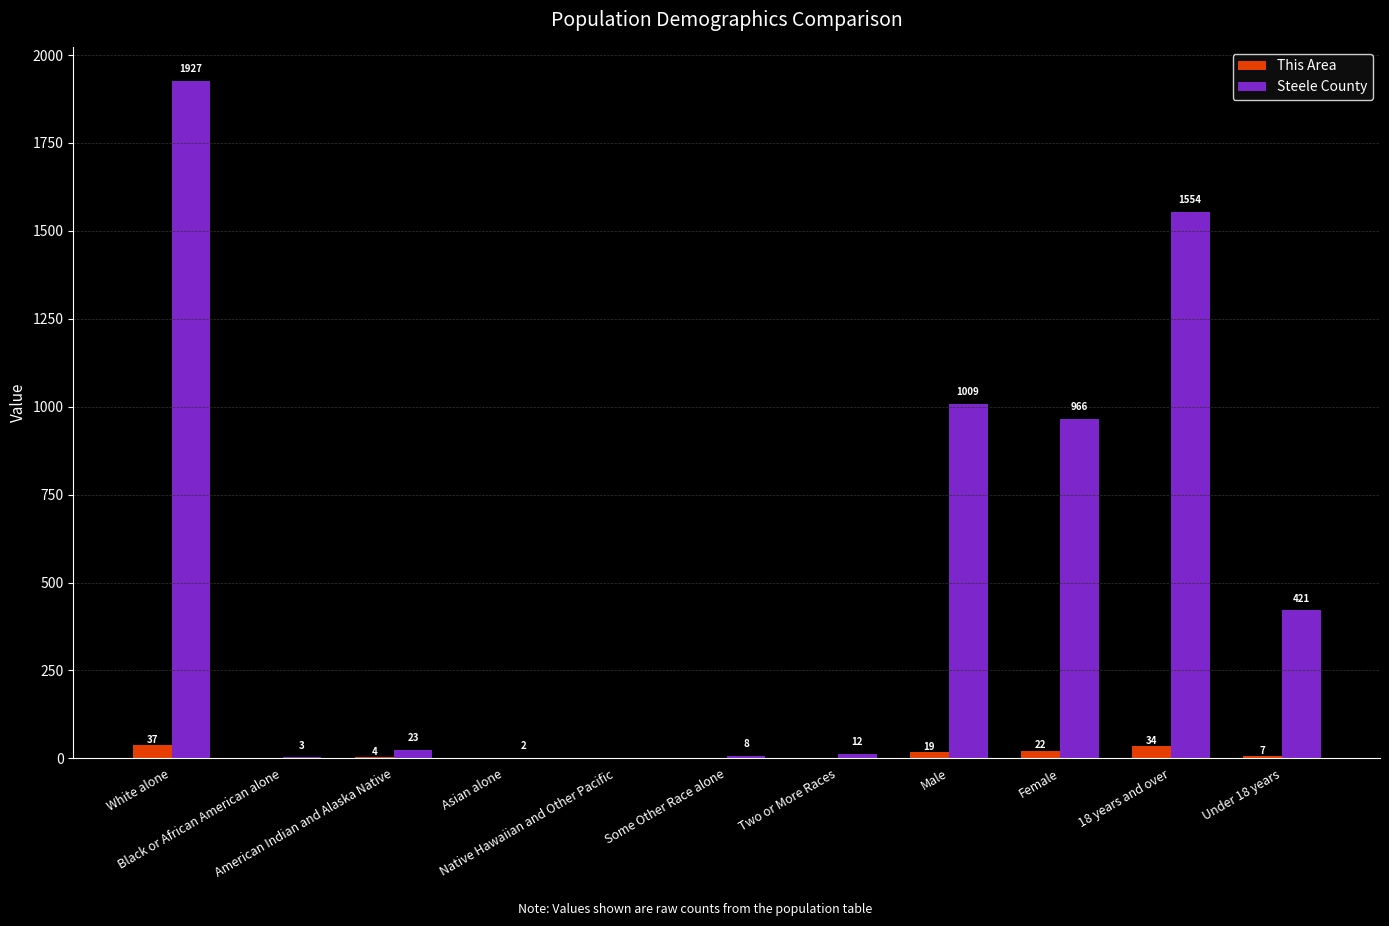

Which category has the highest value in the Steele County series?

White alone